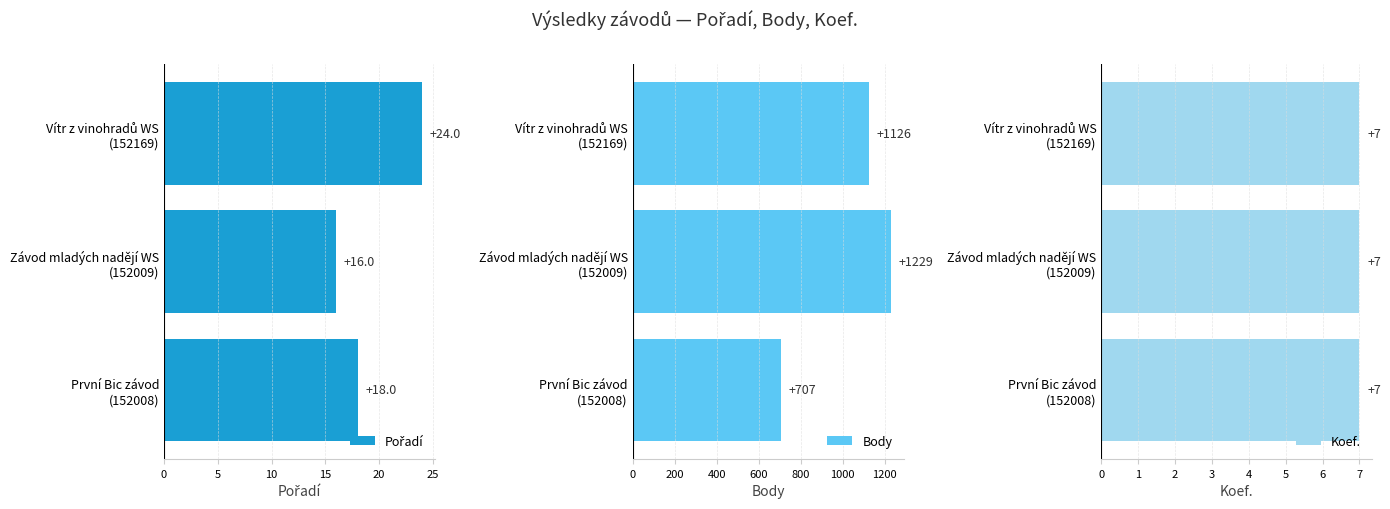

What is the lowest value of the Body series?

707